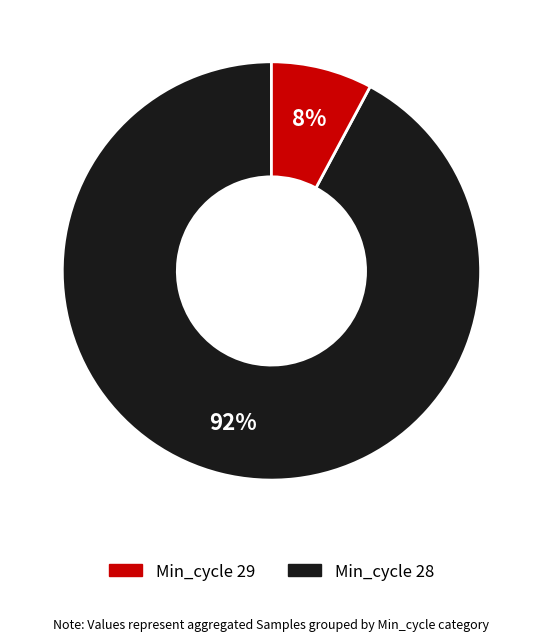

Count the number of slices in the pie.

2